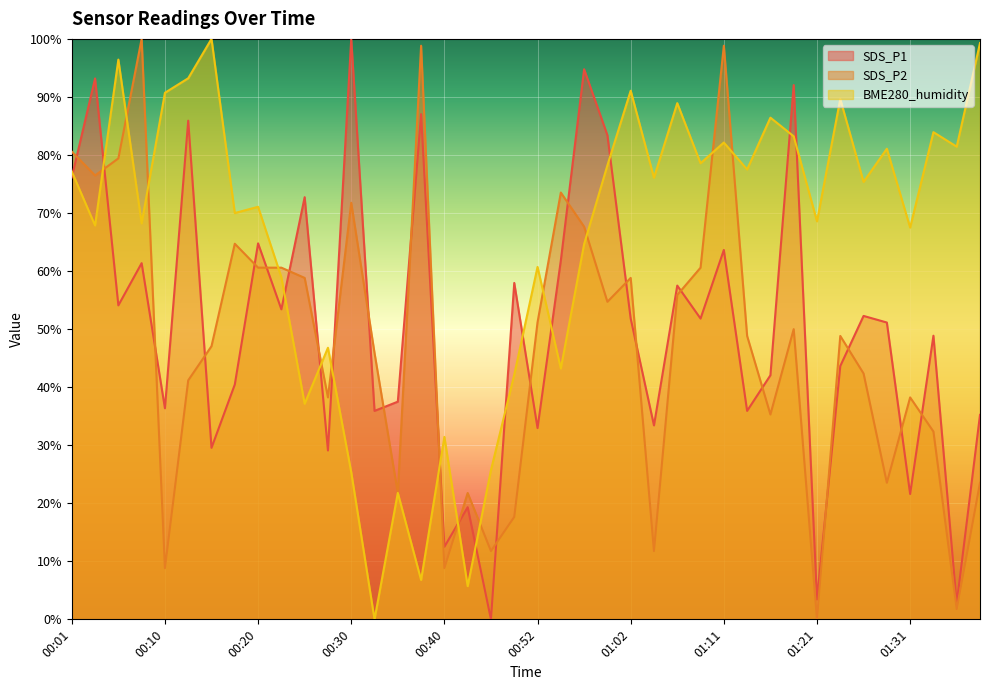

Where is SDS_P1 nearest to the value 50?

01:28